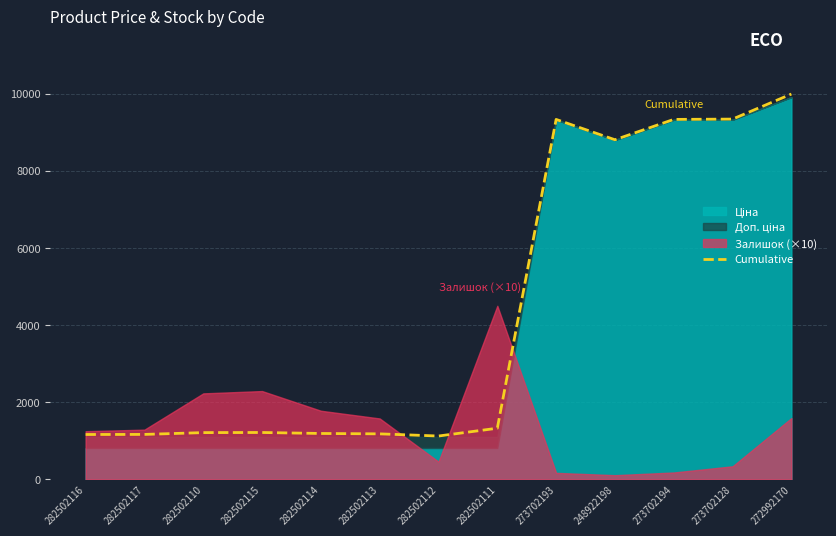

True or false: there are more than 0 points higher than both neighbors.

True